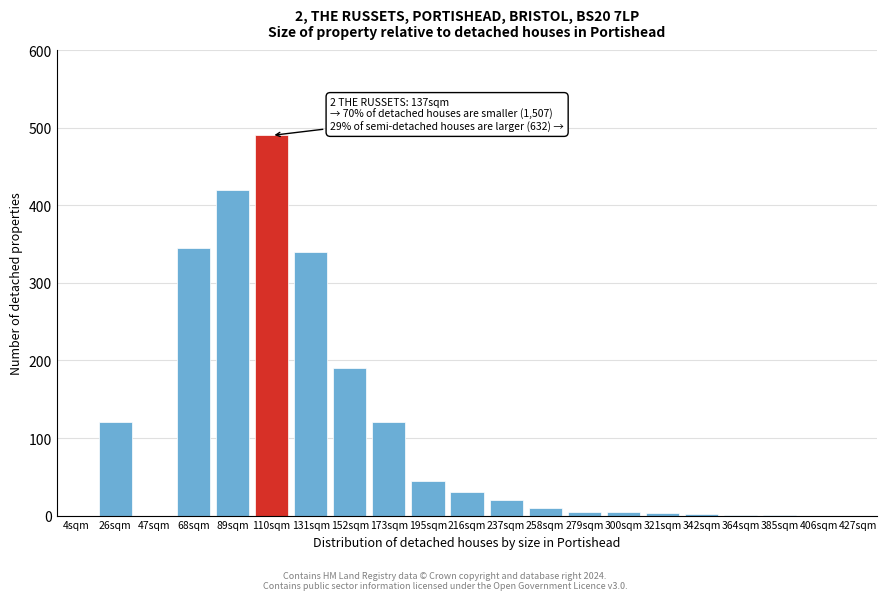

True or false: the data shows 318 at 152sqm.

False